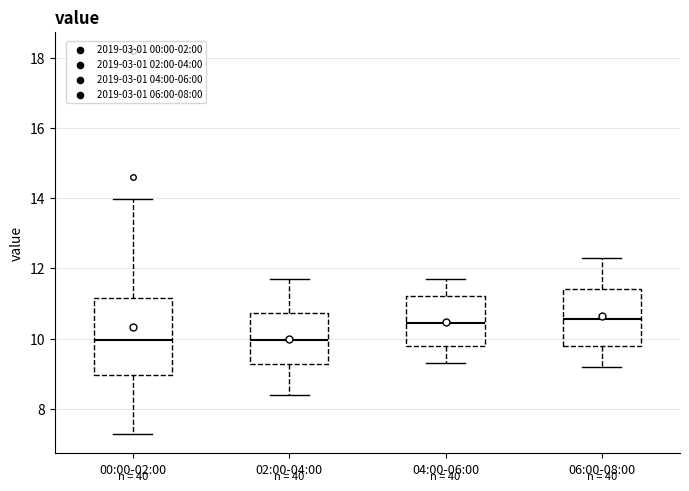

Reading left to right, transcribe this box plot: for each box, give where its median line is, the range the box spans, and where its two whiskers end, as read against the y-axis. The values are not printed on the chart, so give them approximately, as read against the axis.

00:00-02:00: median 10.0, box 9.0 to 11.2, whiskers 7.2 to 14.0
02:00-04:00: median 10.0, box 9.2 to 10.8, whiskers 8.4 to 11.8
04:00-06:00: median 10.4, box 9.8 to 11.2, whiskers 9.4 to 11.8
06:00-08:00: median 10.6, box 9.8 to 11.4, whiskers 9.2 to 12.4